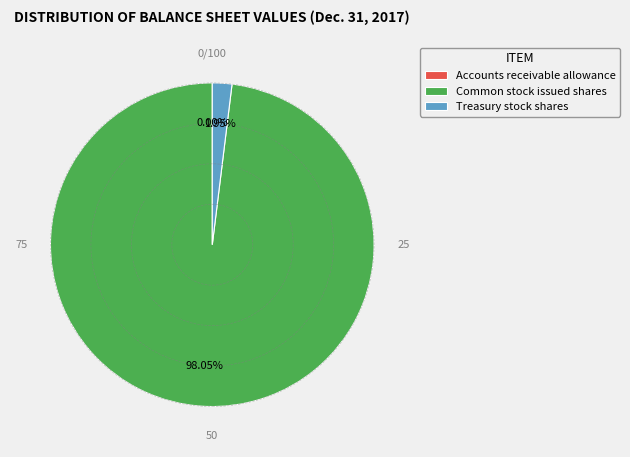

To the nearest percent, what portion does Treasury stock shares represent?

2%